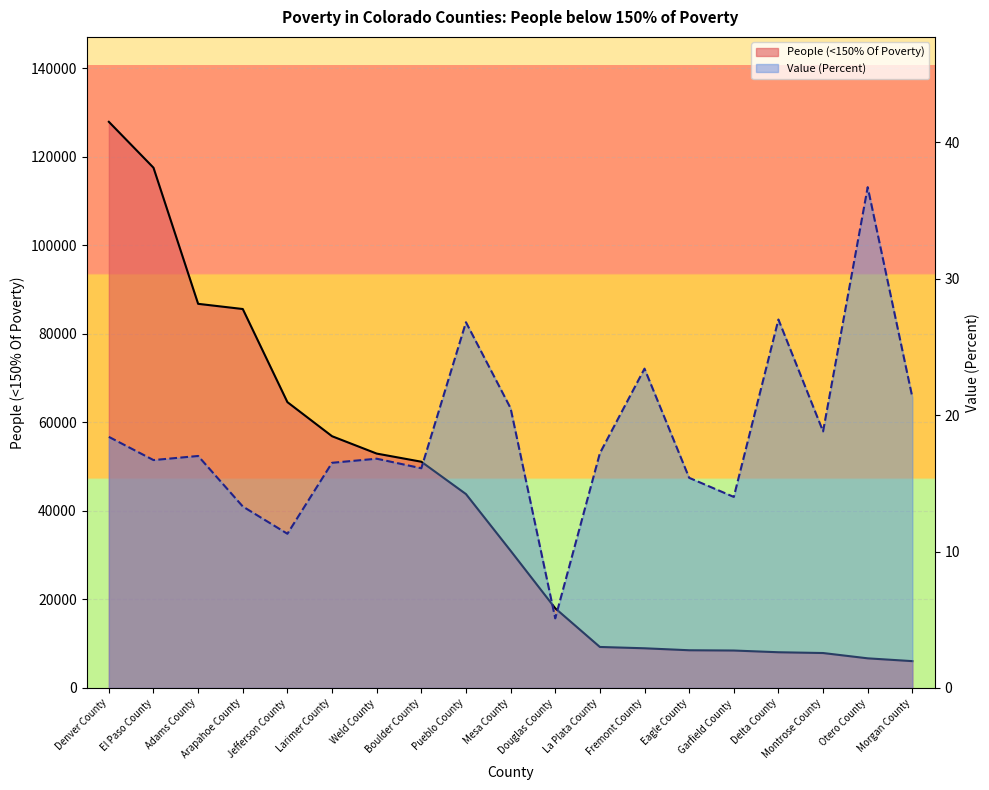

How many lines are shown in the chart?

2